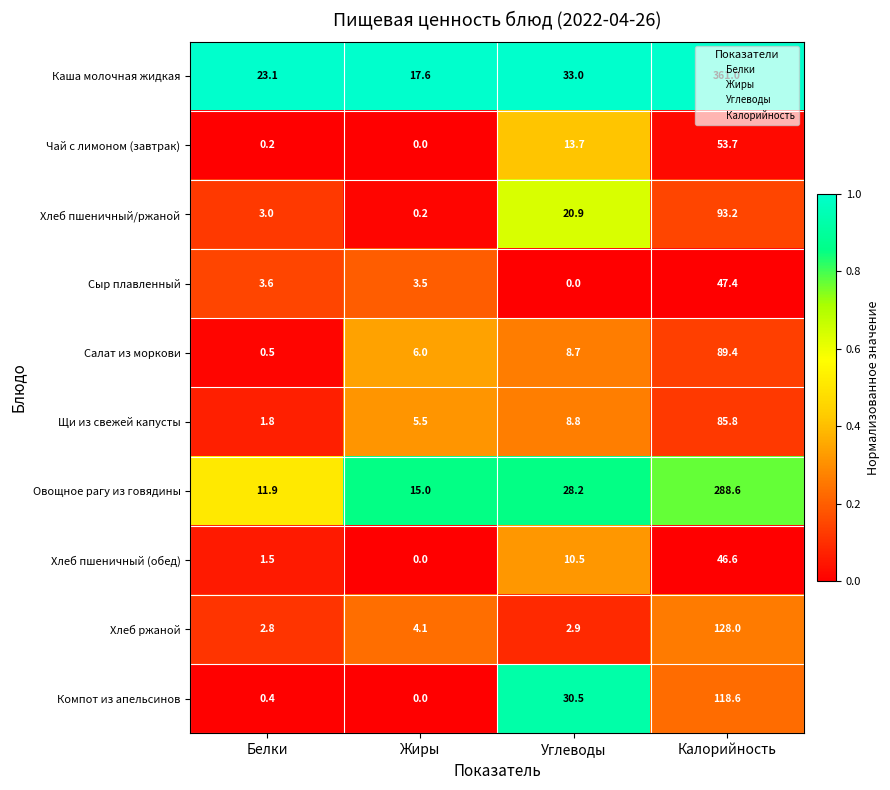

Which category has the highest value across all series?

Калорийность